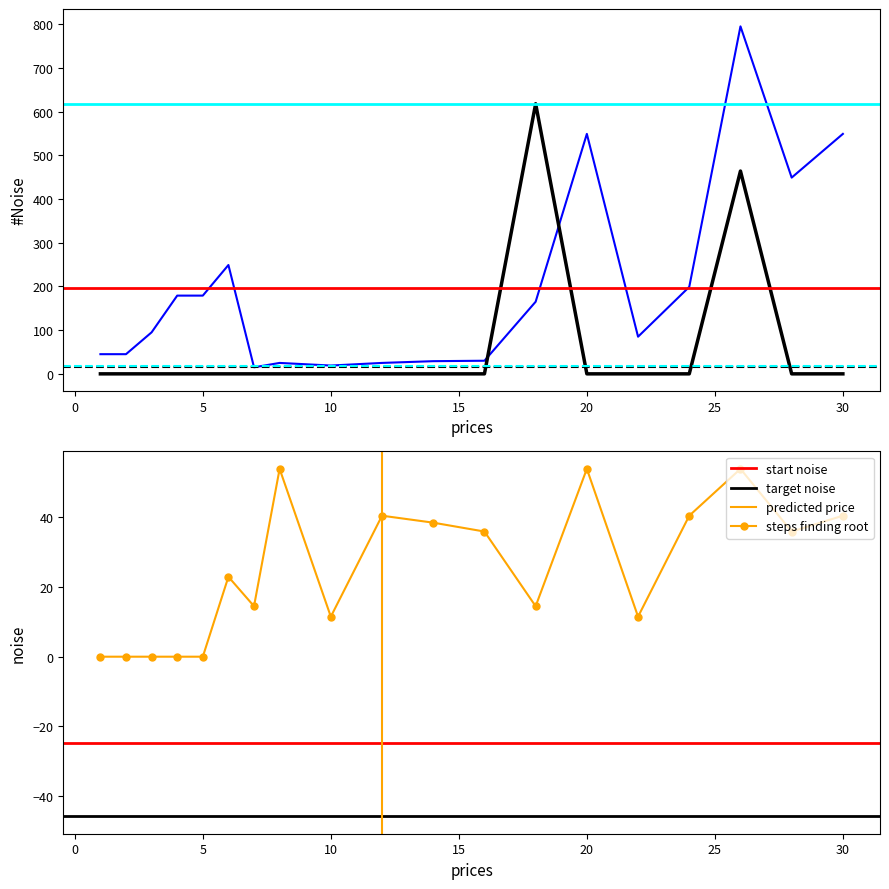

How many categories are shown in the chart?

19